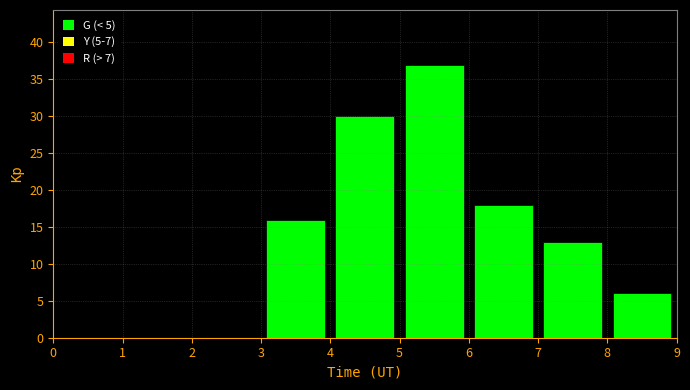

What is the height of the bar covering 7 to 8 on the x-axis? The values are not printed on the chart, so give them approximately, as read against the axis.

13